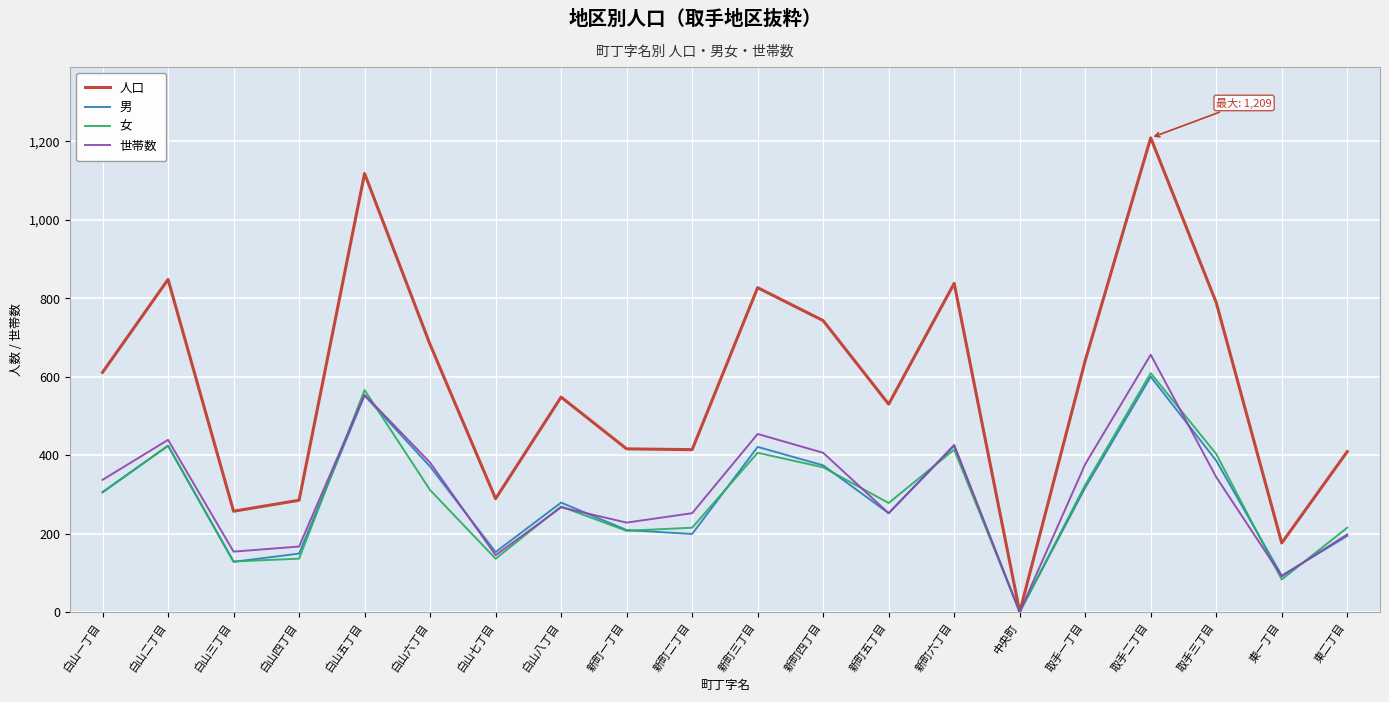

Which series has the largest total across all categories?

人口